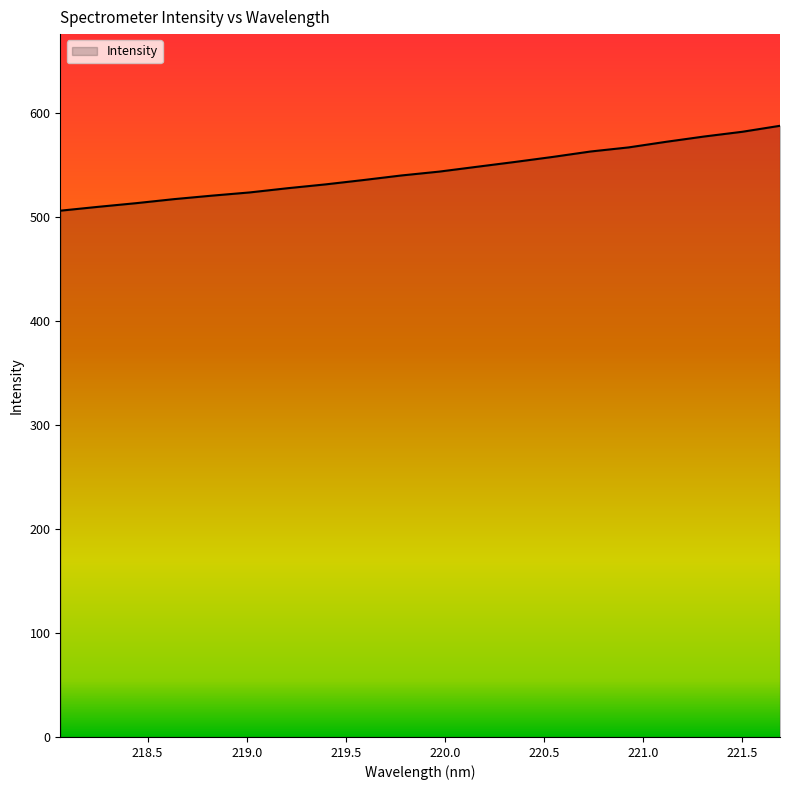

Does the chart have visible grid lines?

No